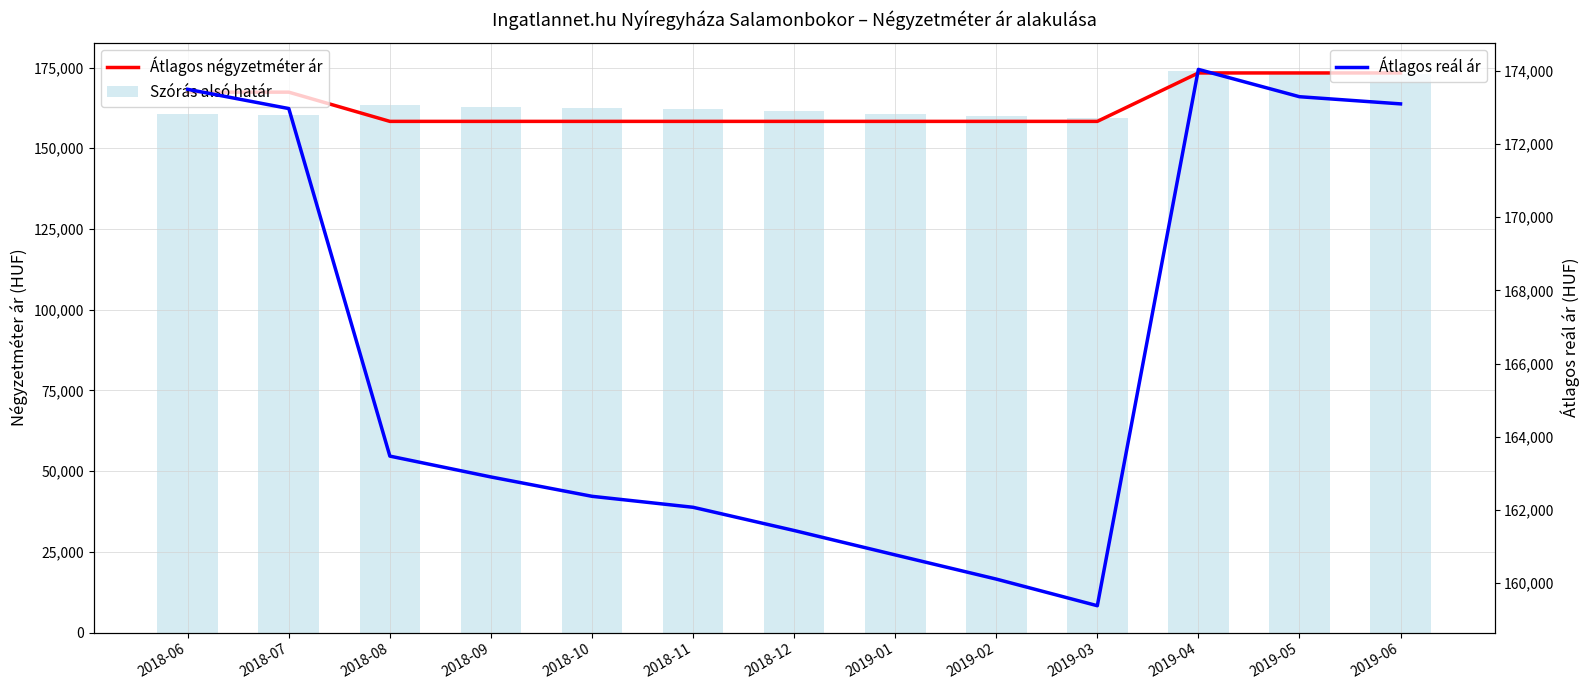

Is it true that Átlagos négyzetméter ár equals 158333 at 2018-12?

True